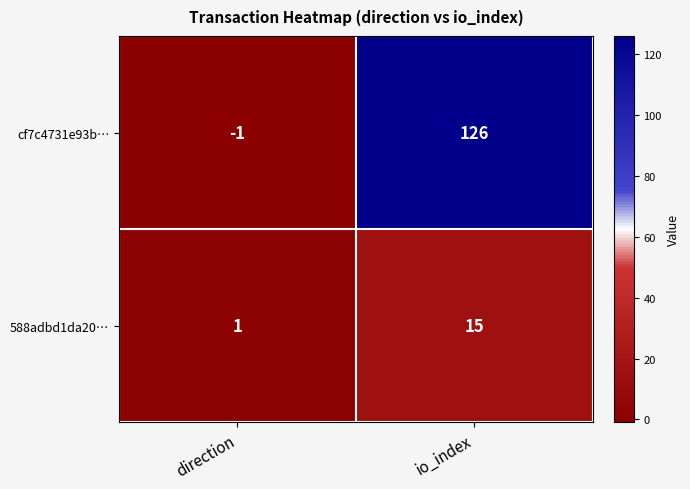

Is it true that 588adbd1da20… equals 15 at io_index?

True